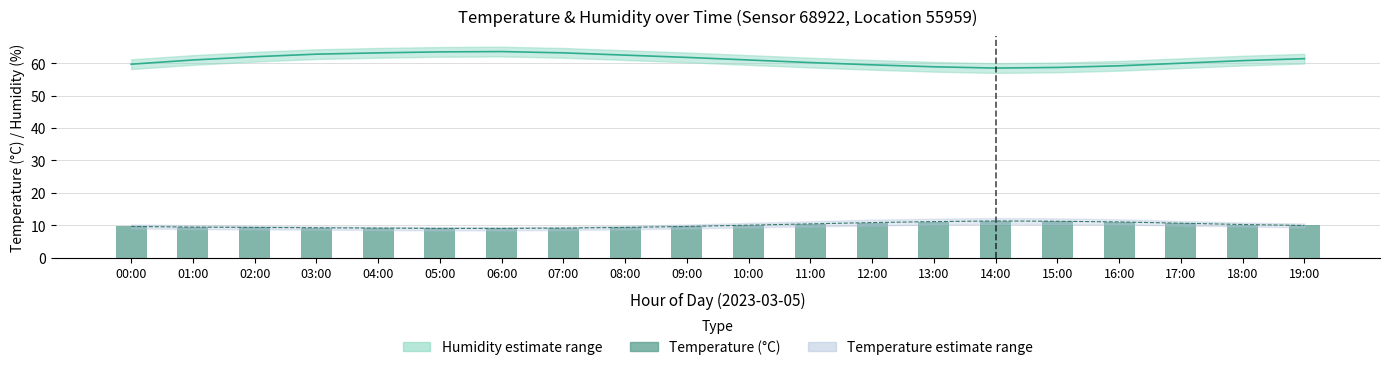

Reading left to right, list all the values displayed in this chart.

Humidity: 00:00=59.7	01:00=61.0	02:00=62.0	03:00=62.8	04:00=63.2	05:00=63.5	06:00=63.6	07:00=63.2	08:00=62.5	09:00=61.8	10:00=61.0	11:00=60.2	12:00=59.5	13:00=58.9	14:00=58.5	15:00=58.7	16:00=59.2	17:00=60.0	18:00=60.8	19:00=61.4
Temperature (°C): 00:00=9.6	01:00=9.4	02:00=9.3	03:00=9.2	04:00=9.1	05:00=9.0	06:00=9.0	07:00=9.1	08:00=9.3	09:00=9.6	10:00=10.0	11:00=10.4	12:00=10.8	13:00=11.1	14:00=11.3	15:00=11.2	16:00=11.0	17:00=10.6	18:00=10.2	19:00=9.9